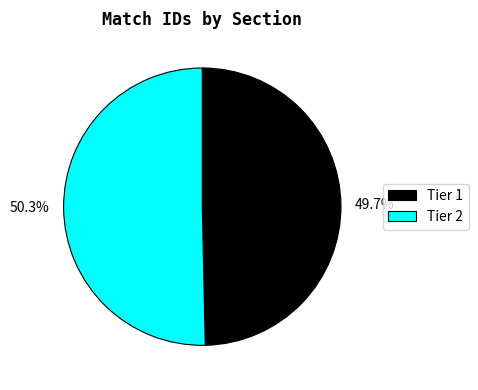

How many segments does this pie chart have?

2